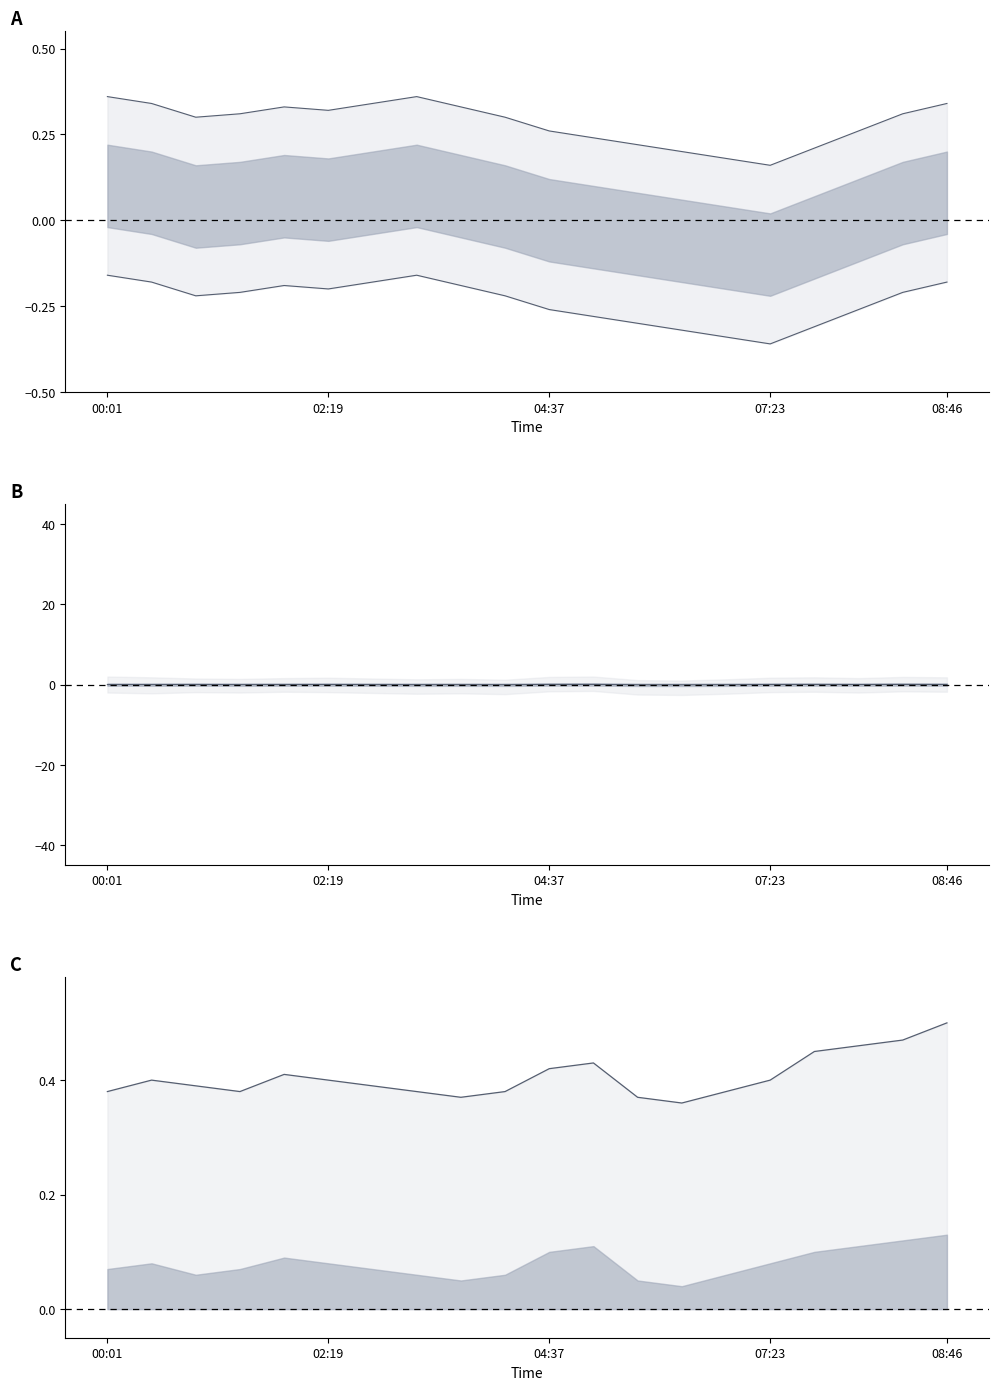

Where is pressure upper nearest to the value 0?

07:23